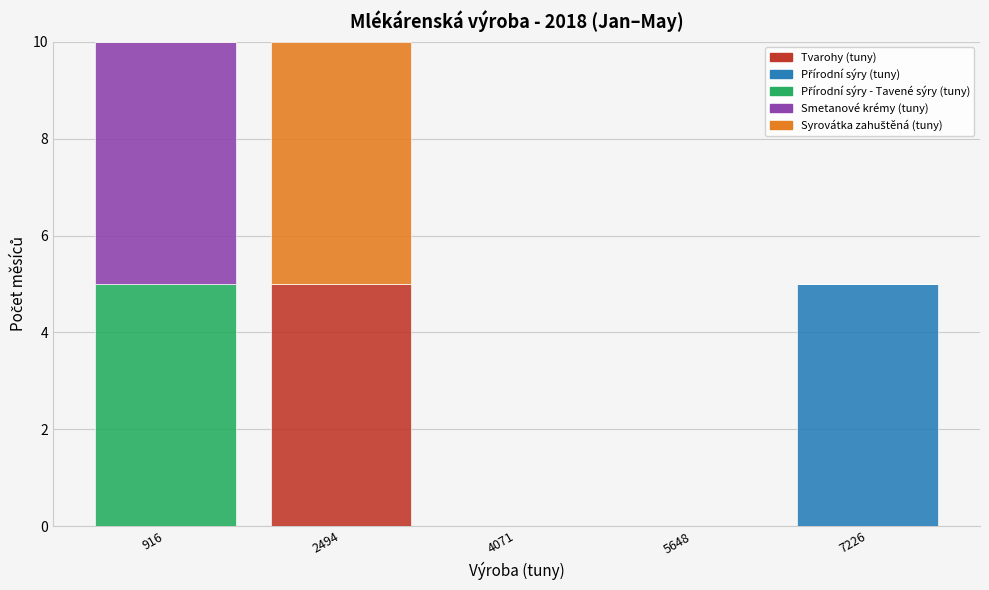

Reading left to right, what are the values for Tvarohy (tuny)?

916=0	2494=5	4071=0	5648=0	7226=0